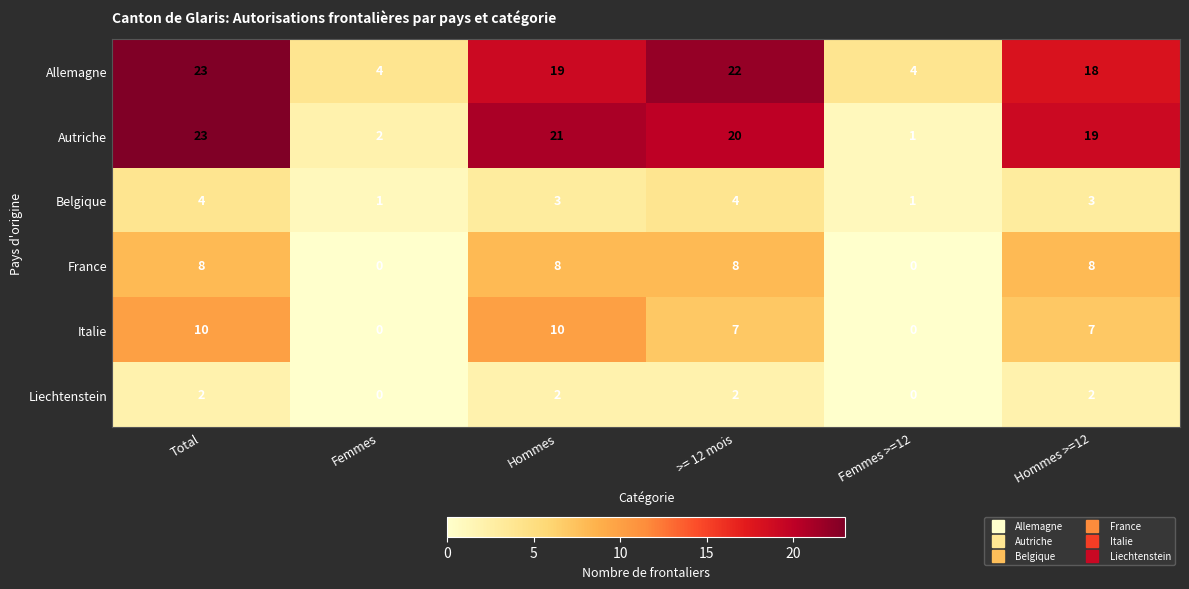

What is the sum of the Autriche values at Femmes >=12 and Hommes?

22